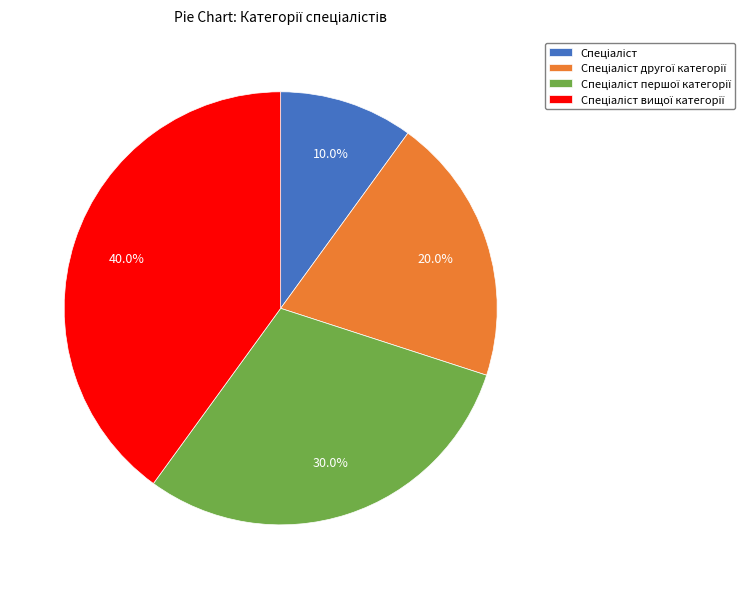

Is there a majority slice in this chart?

No